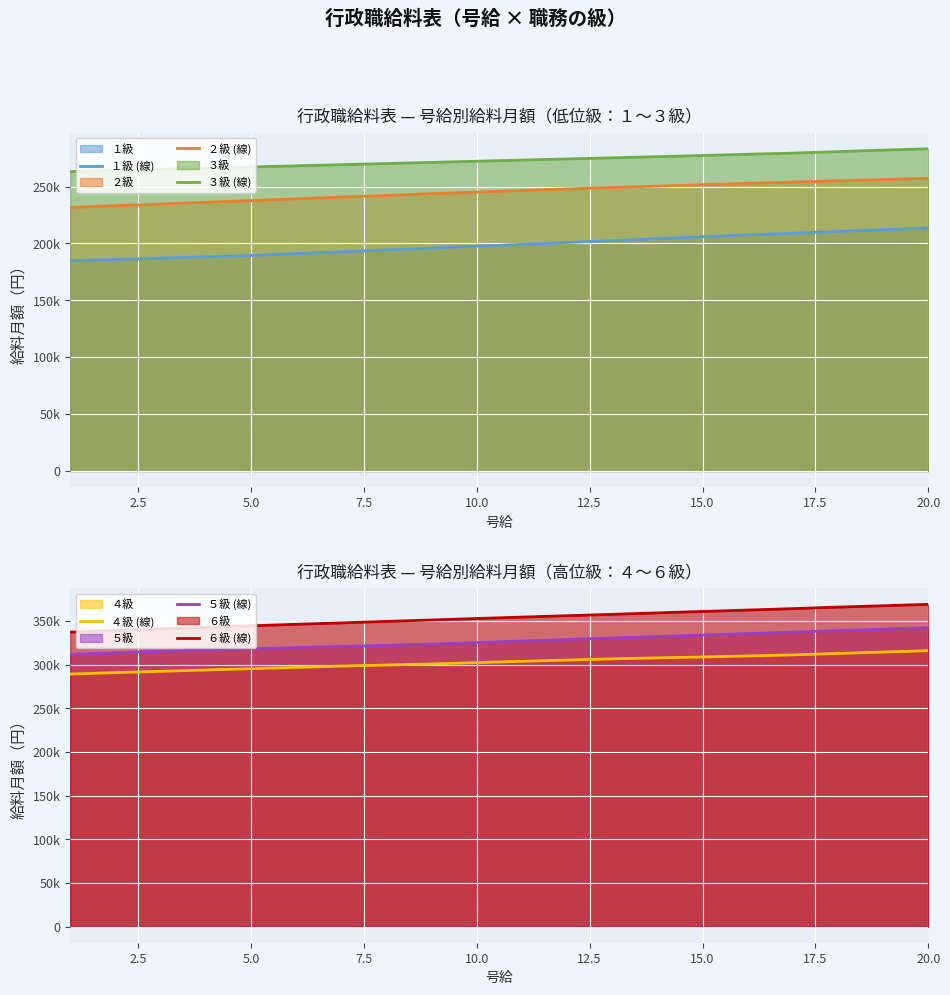

What is the maximum value shown in the chart?

369202